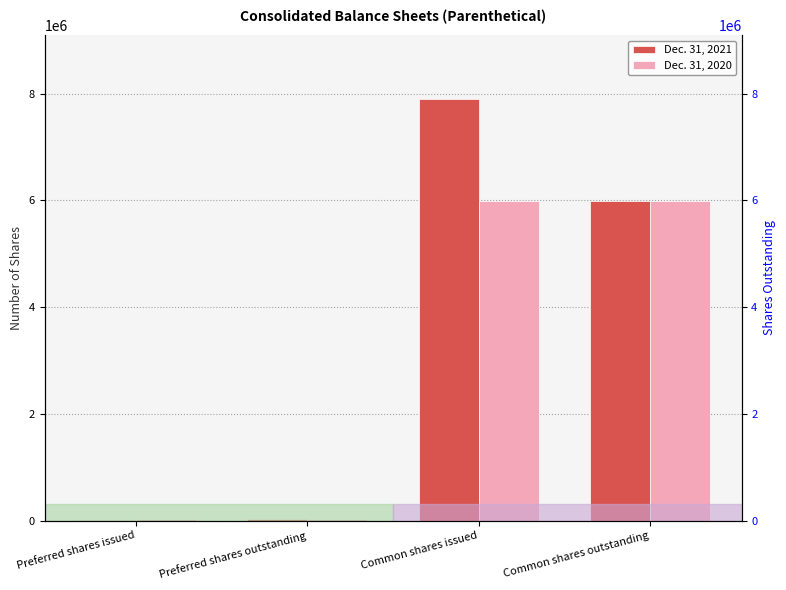

What is the average value of the Dec. 31, 2021 series?

3483704